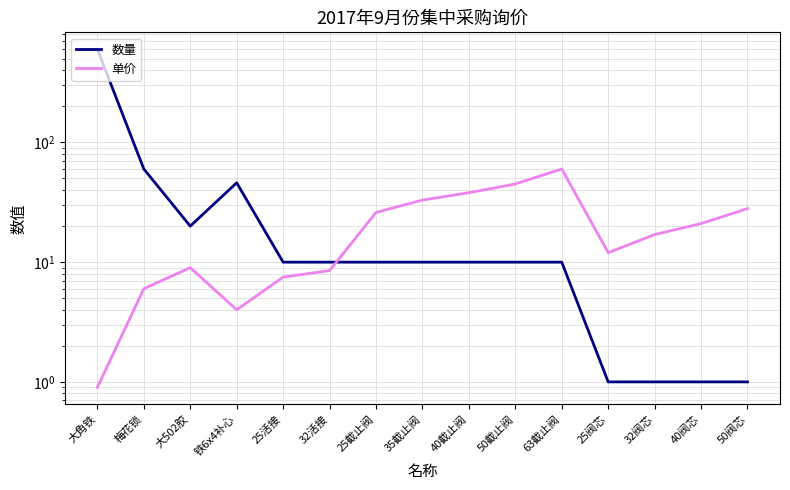

Rank the series at 50截止阀 from highest to lowest value.

单价, 数量